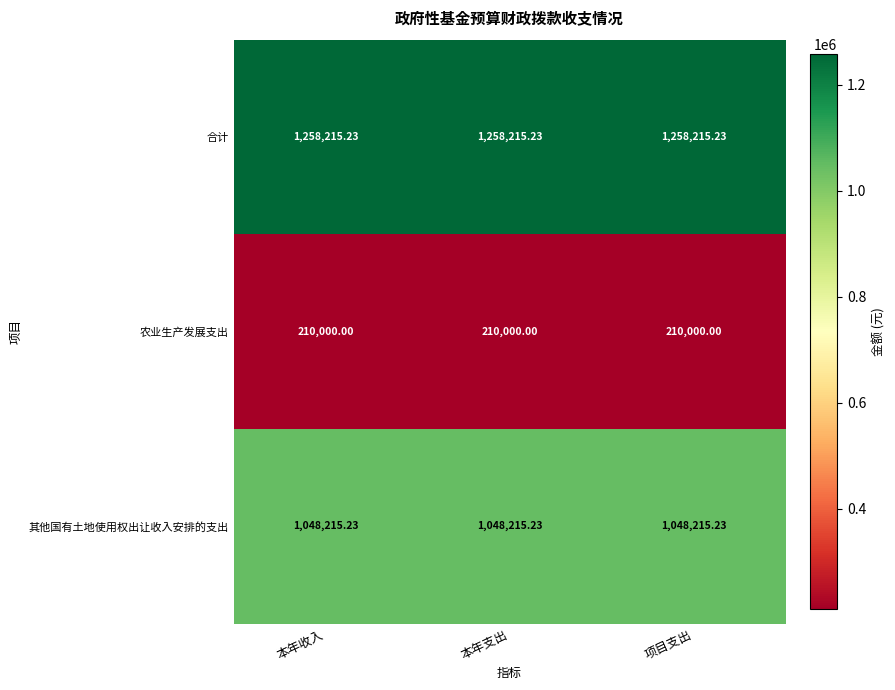

Rank the series at 本年支出 from lowest to highest value.

农业生产发展支出, 其他国有土地使用权出让收入安排的支出, 合计